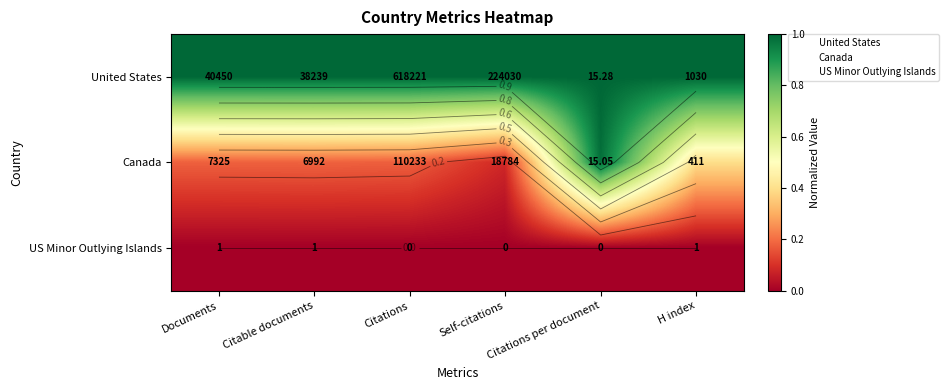

How many distinct data groups are displayed?

3